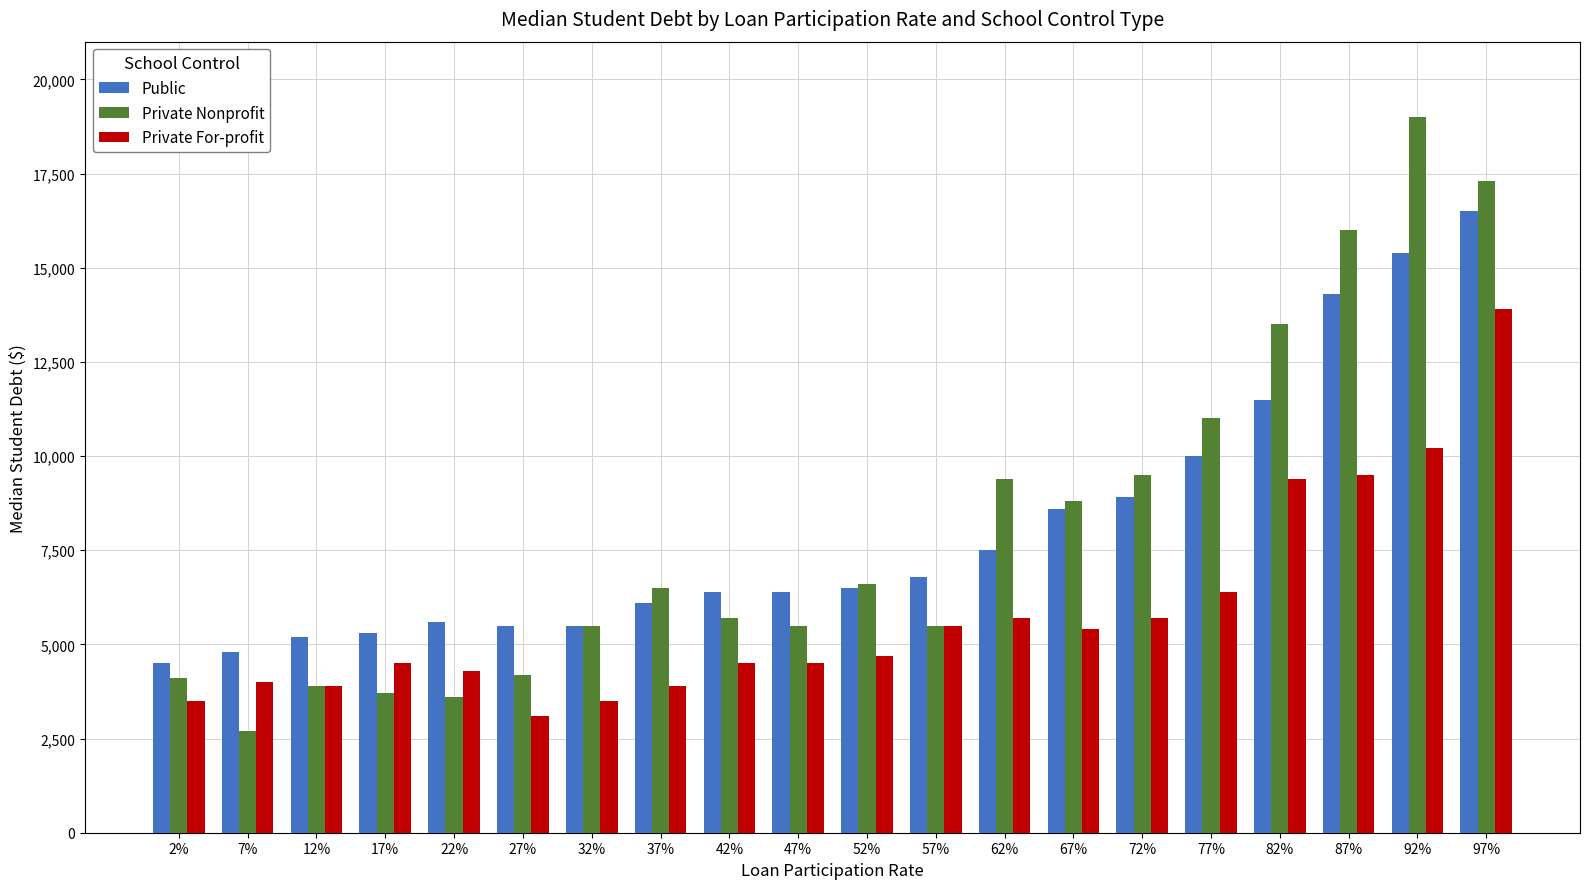

What is the difference between the second highest and second lowest values in the Private Nonprofit series?

13700